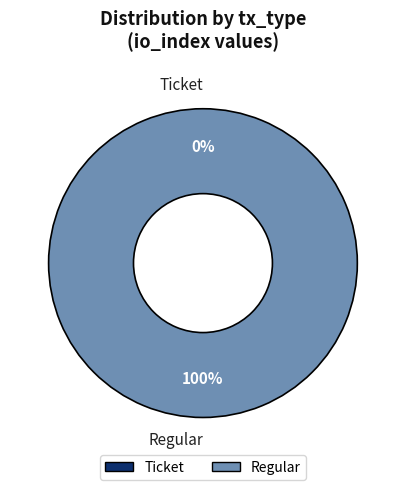

Do Ticket and Regular together represent more than half of the pie?

Yes